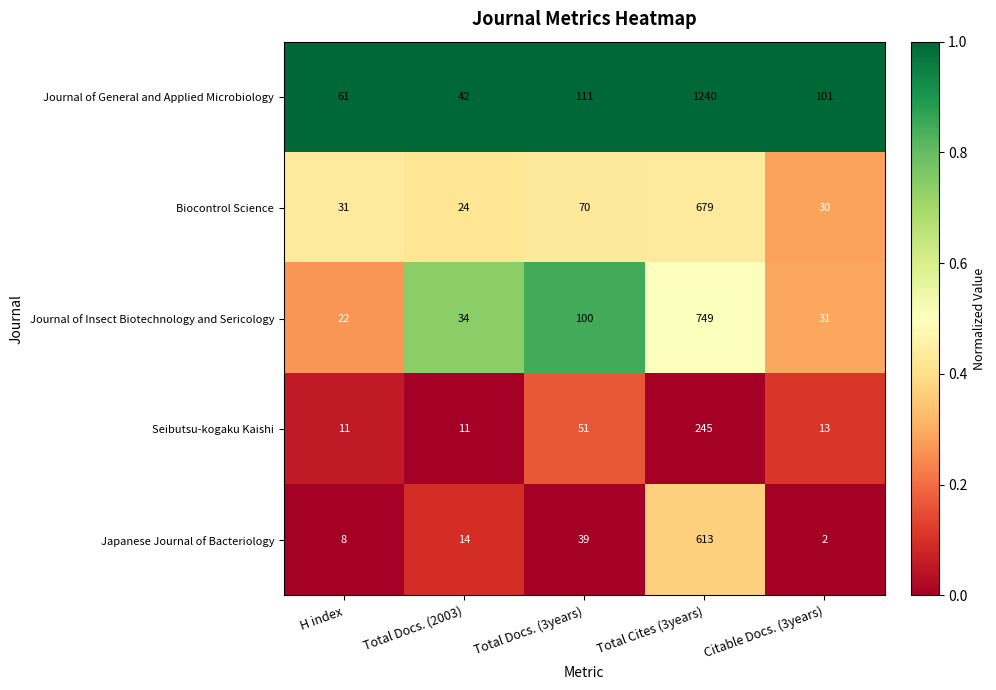

At which category is the sum across all series the highest?

Total Cites (3years)